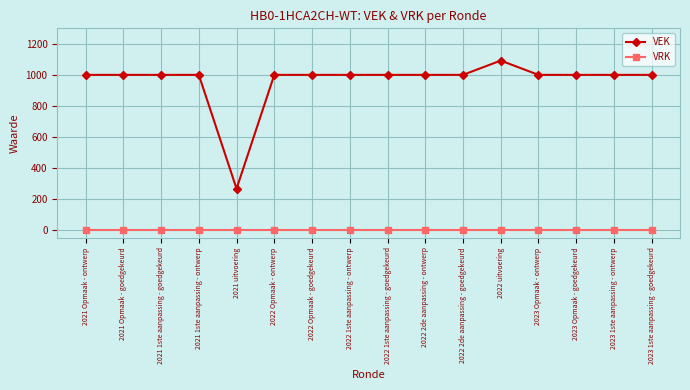

List the series in order of their peak value, lowest first.

VRK, VEK